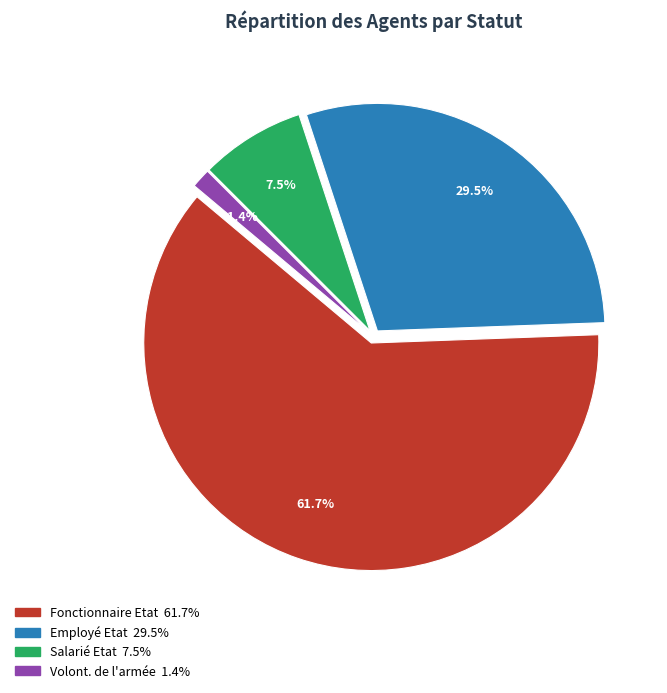

Which slice is the largest?

Fonctionnaire Etat